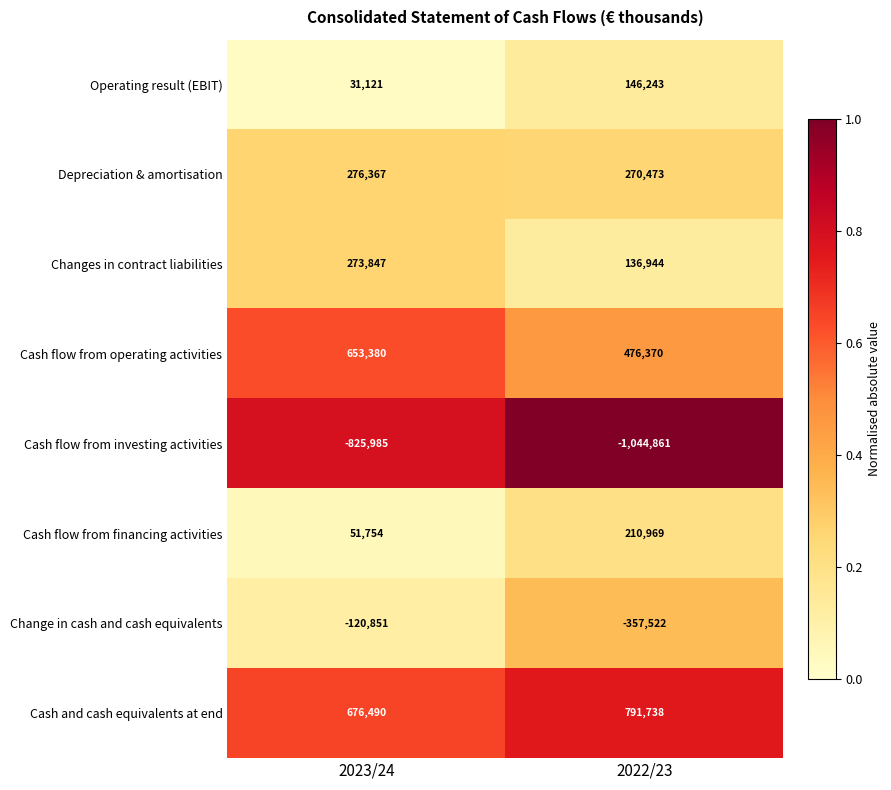

Reading right to left, transcribe all the data shown in this chart.

Operating result (EBIT): 146243	31121
Depreciation & amortisation: 270473	276367
Changes in contract liabilities: 136944	273847
Cash flow from operating activities: 476370	653380
Cash flow from investing activities: -1044861	-825985
Cash flow from financing activities: 210969	51754
Change in cash and cash equivalents: -357522	-120851
Cash and cash equivalents at end: 791738	676490